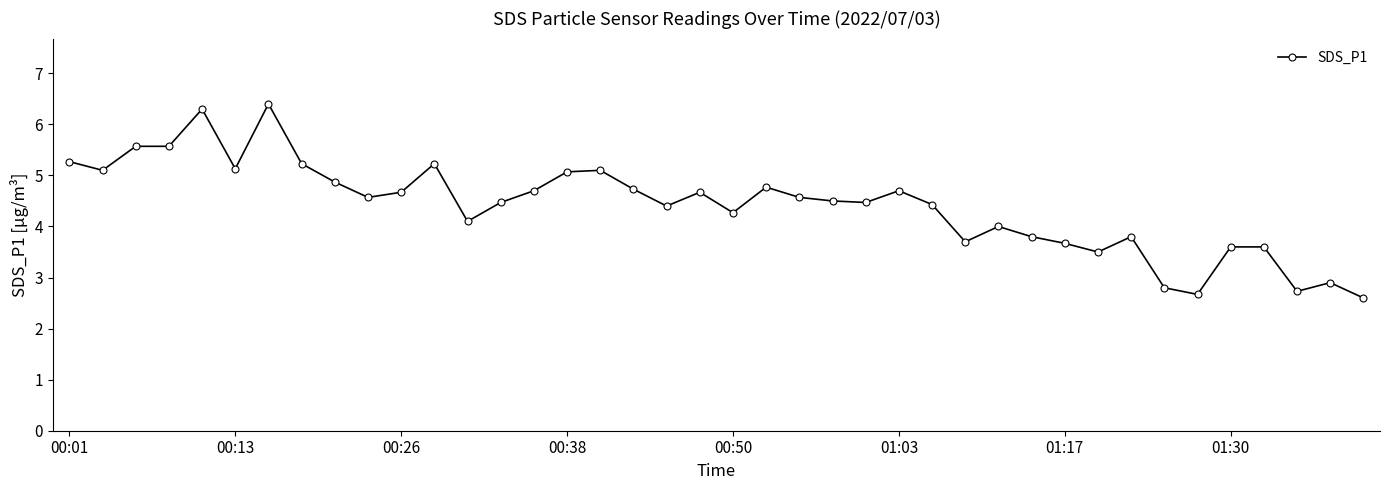

What is the smallest value displayed?

2.6